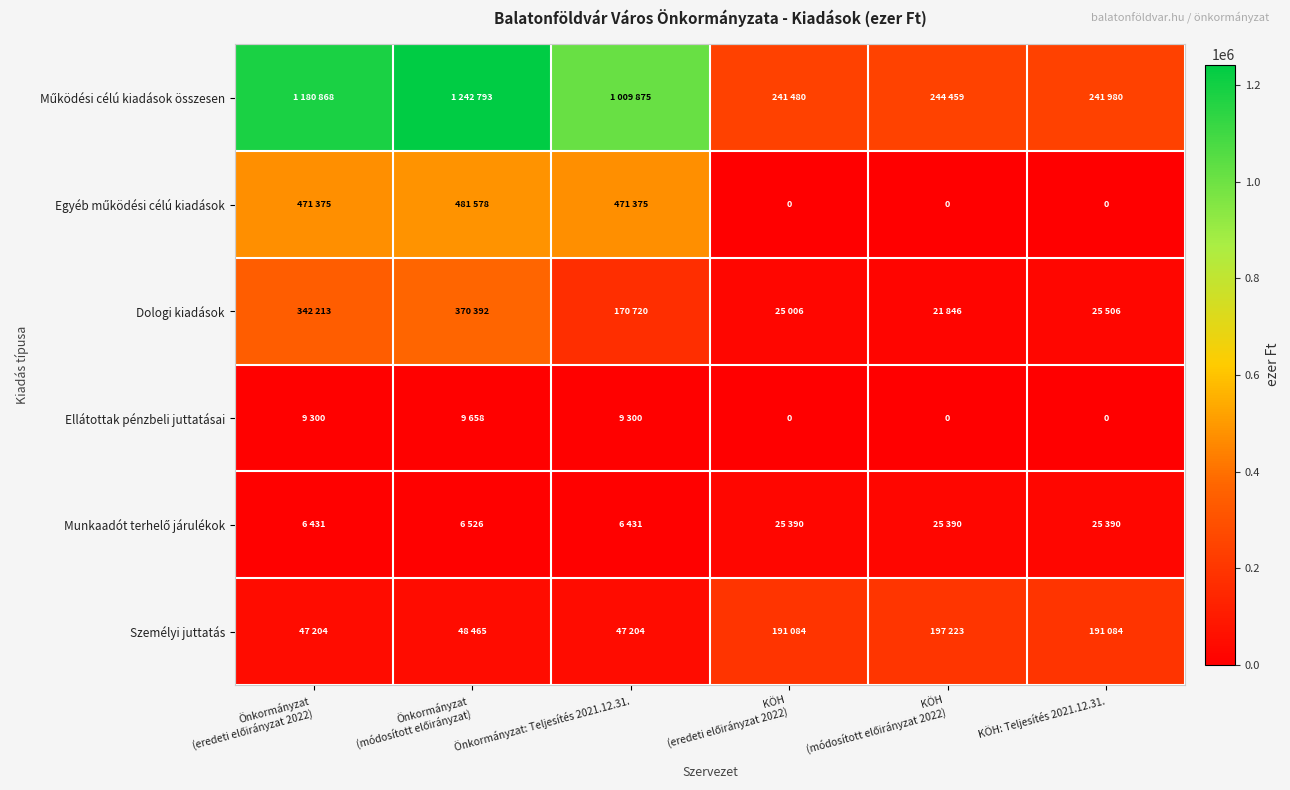

What is the average value of the Egyéb működési célú kiadások series?

237388